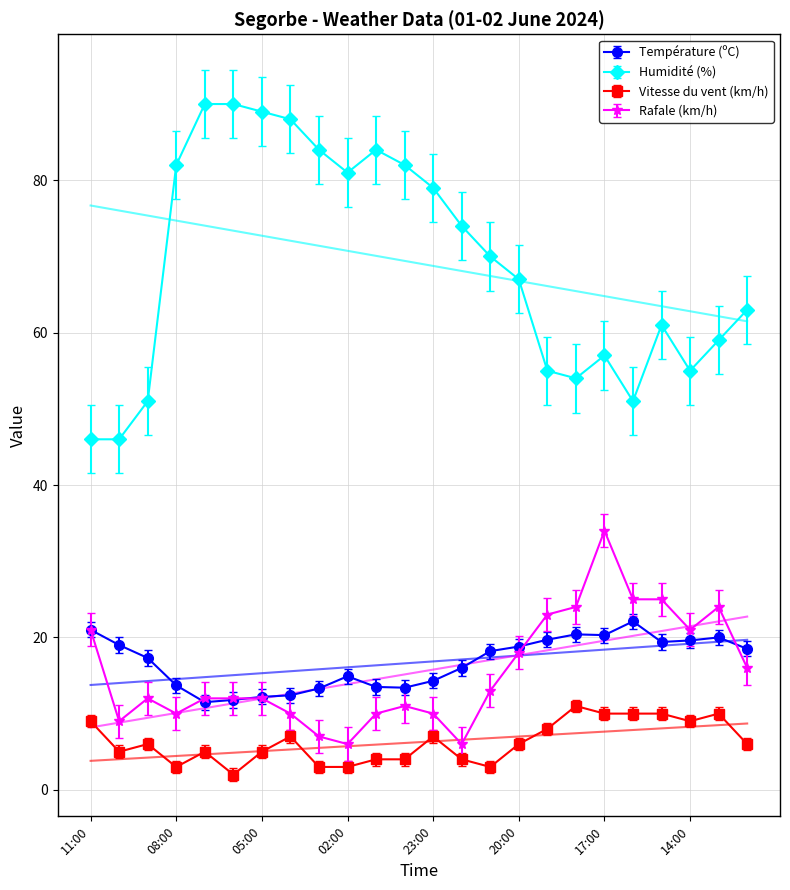

True or false: Humidité (%) has more than 2 interior local peaks.

True